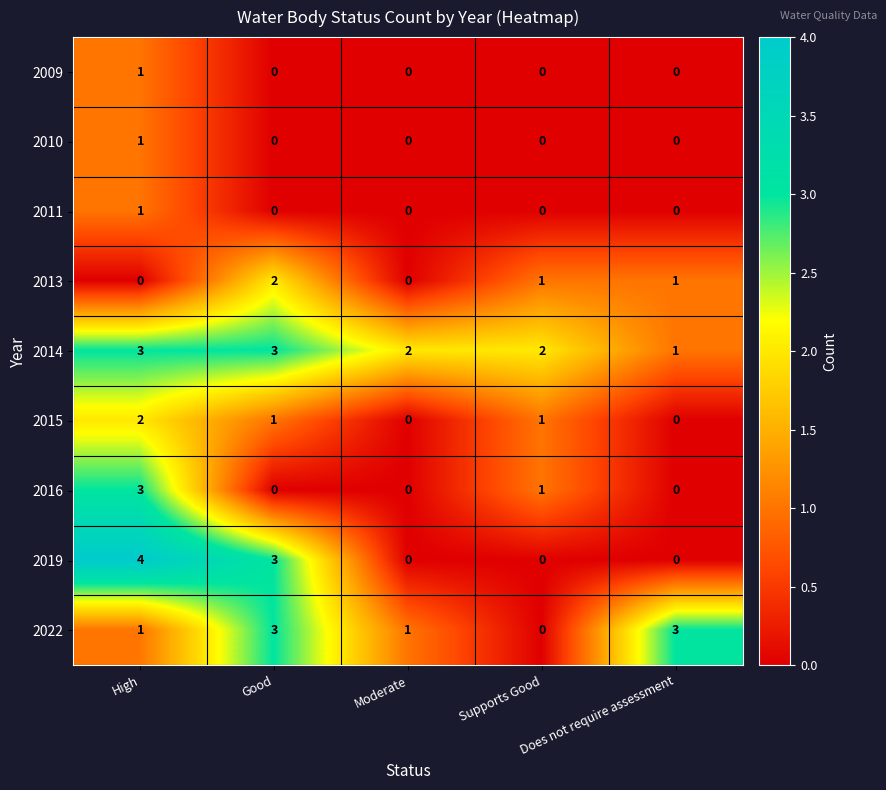

What is the difference between the second highest and minimum values in the 2019 series?

3